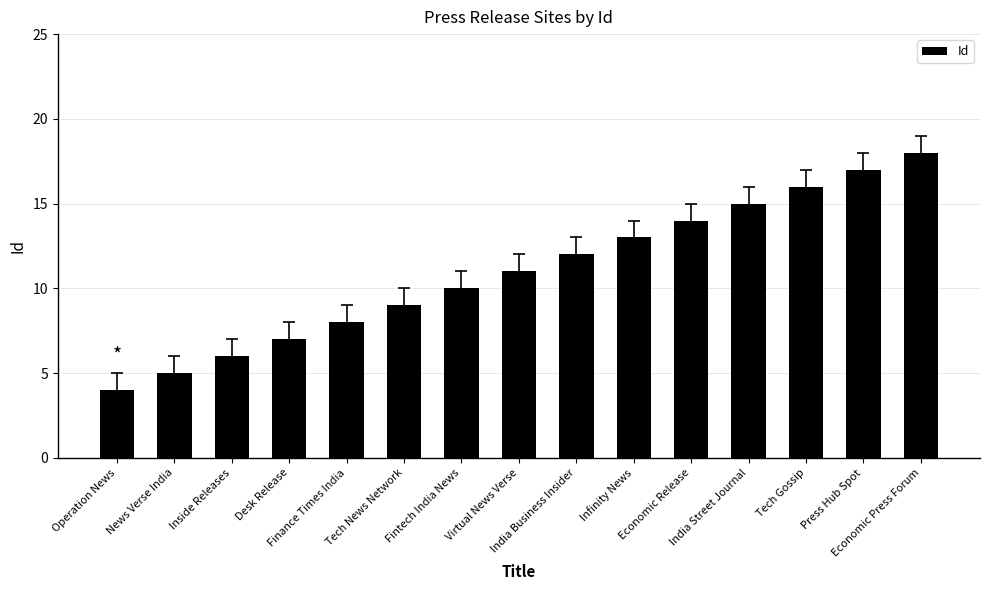

Count the number of categories in the chart.

15